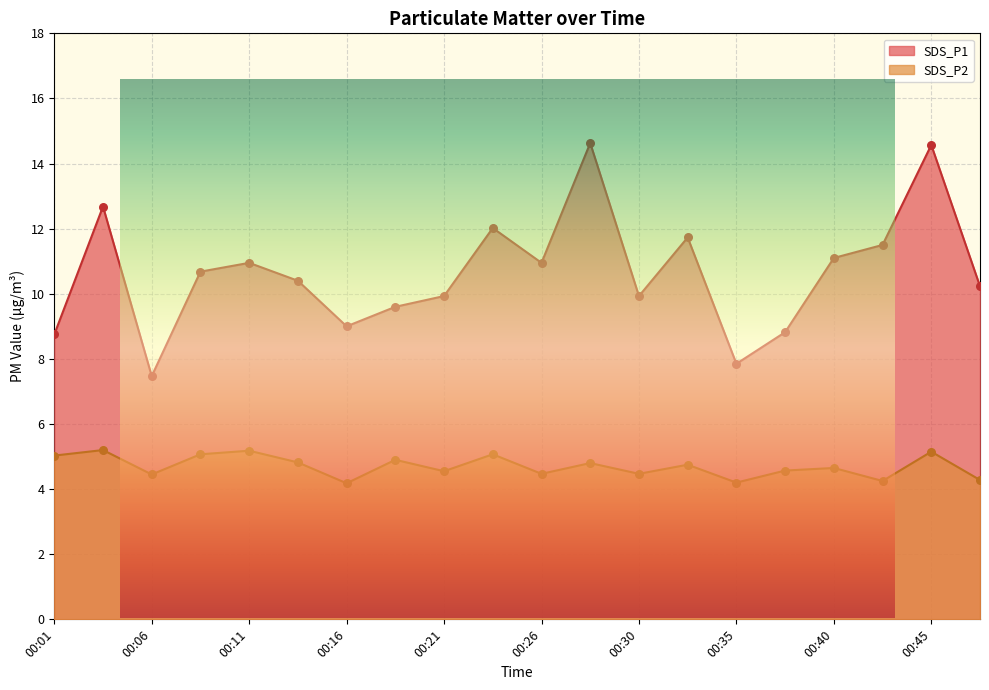

Which series has the widest spread of Y values?

SDS_P1